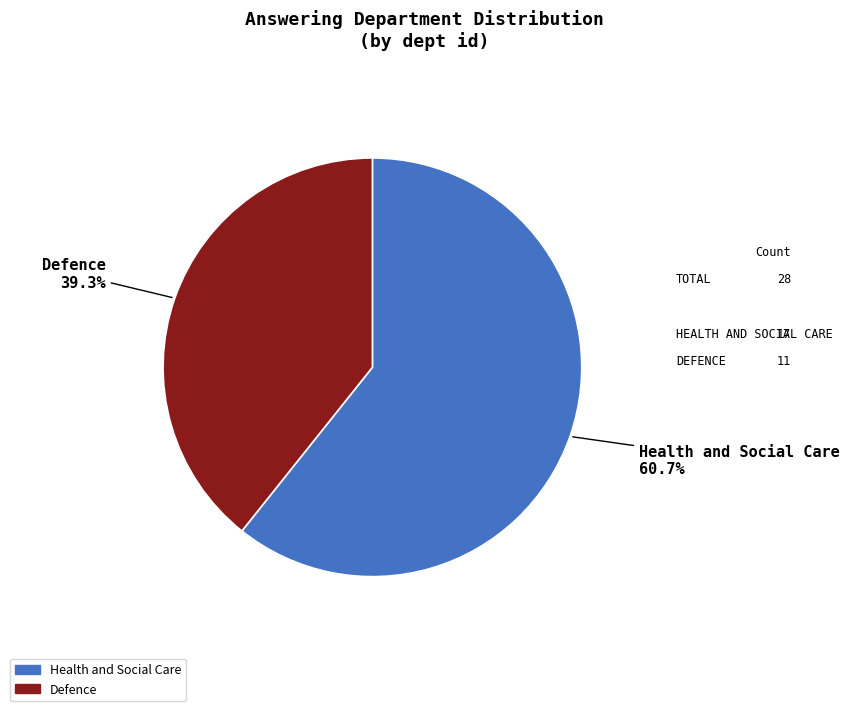

How many segments does this pie chart have?

2